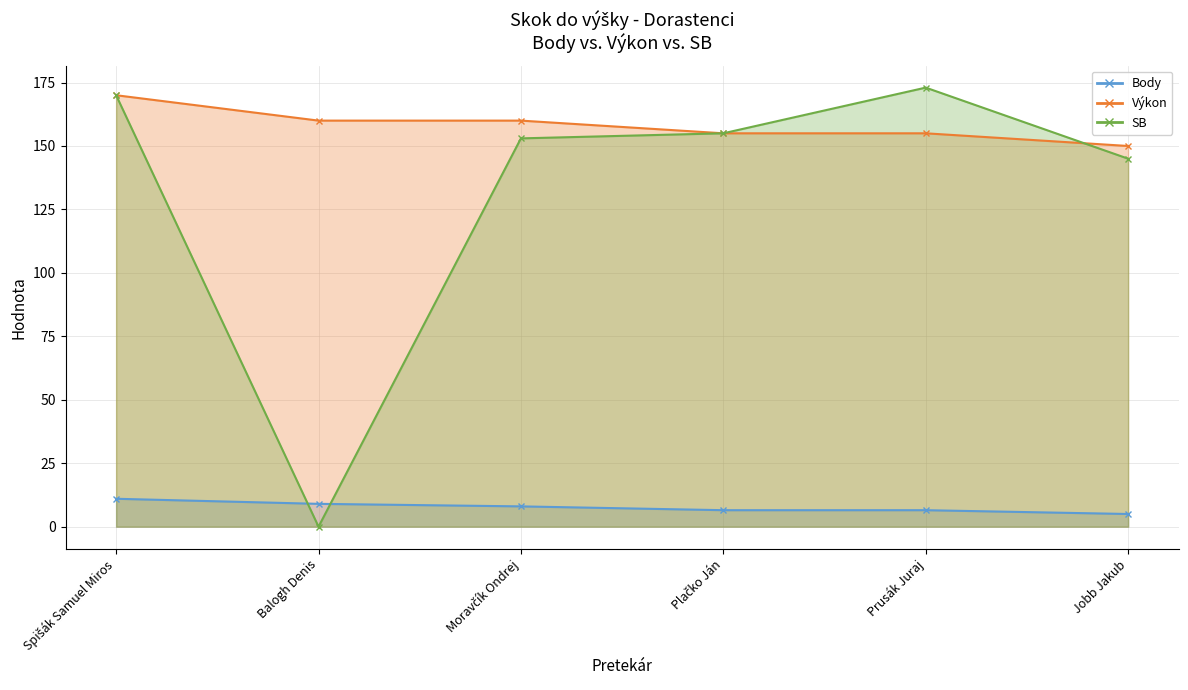

Read the Body value at Prusák Juraj.

6.5